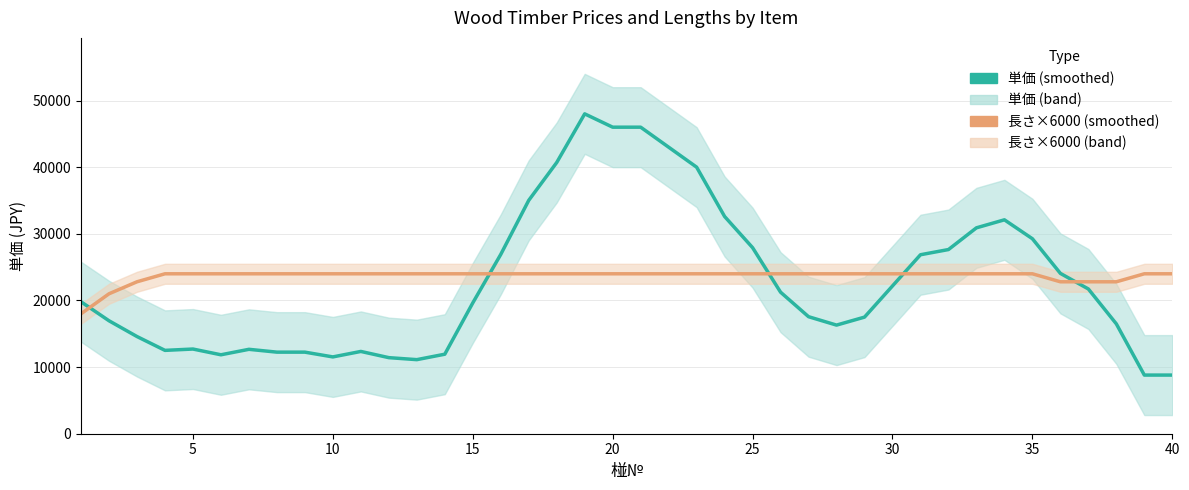

Does the chart have visible grid lines?

Yes